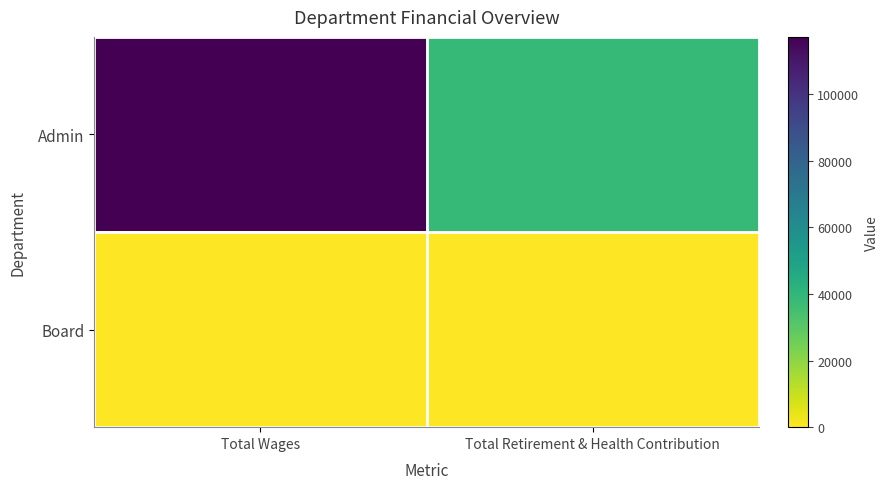

Between Total Retirement & Health Contribution and Total Wages, which is larger?

Total Wages